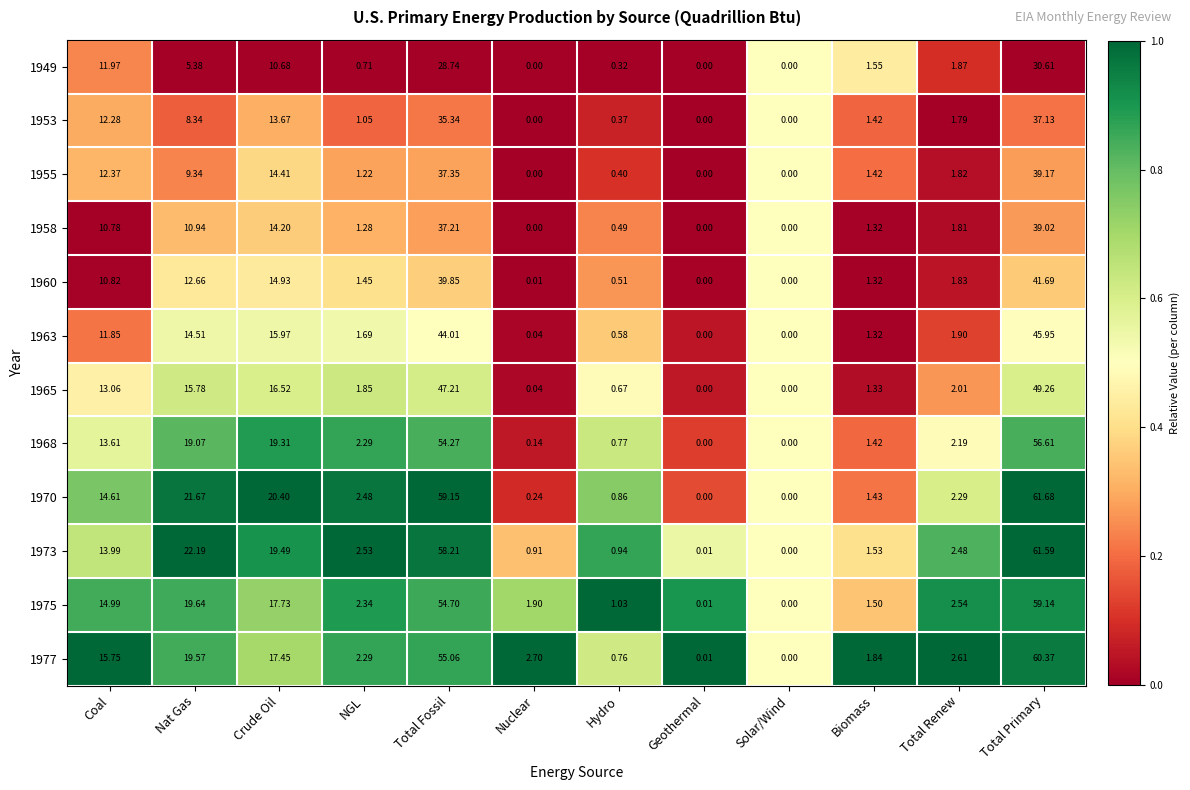

Which series has the widest spread of values?

1970